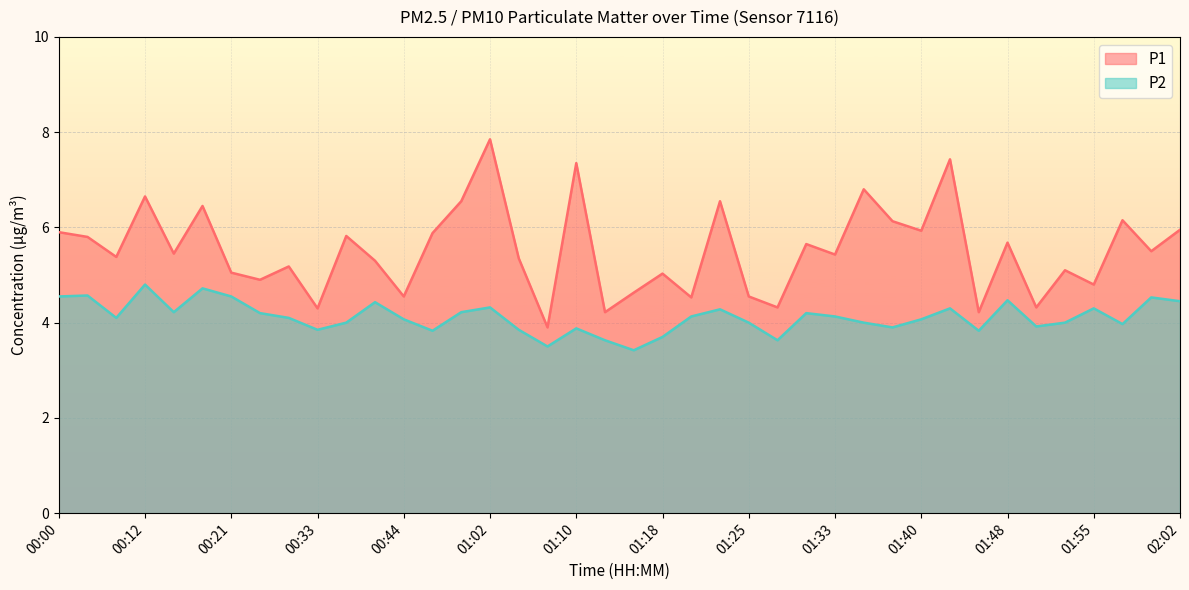

At which label is P2 closest to 4?

00:39